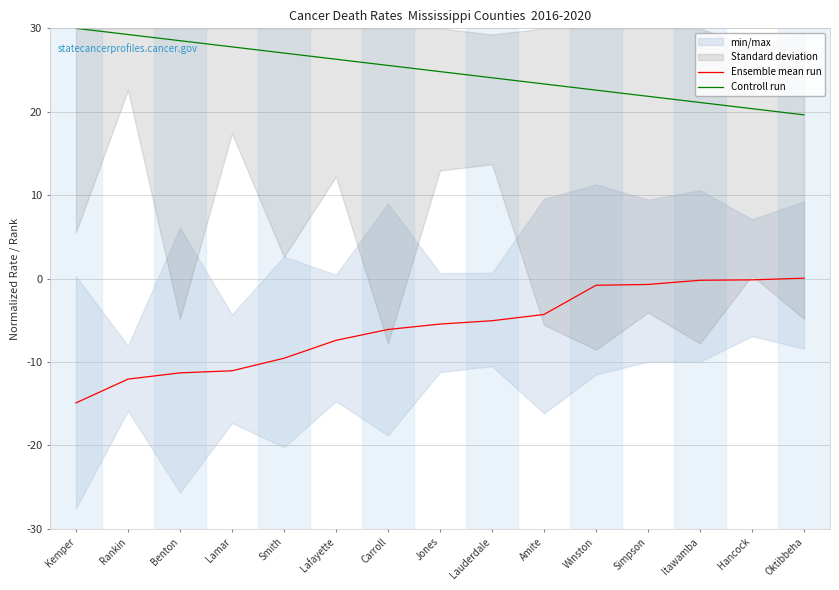

Which has a higher value, Hancock or Carroll?

Hancock